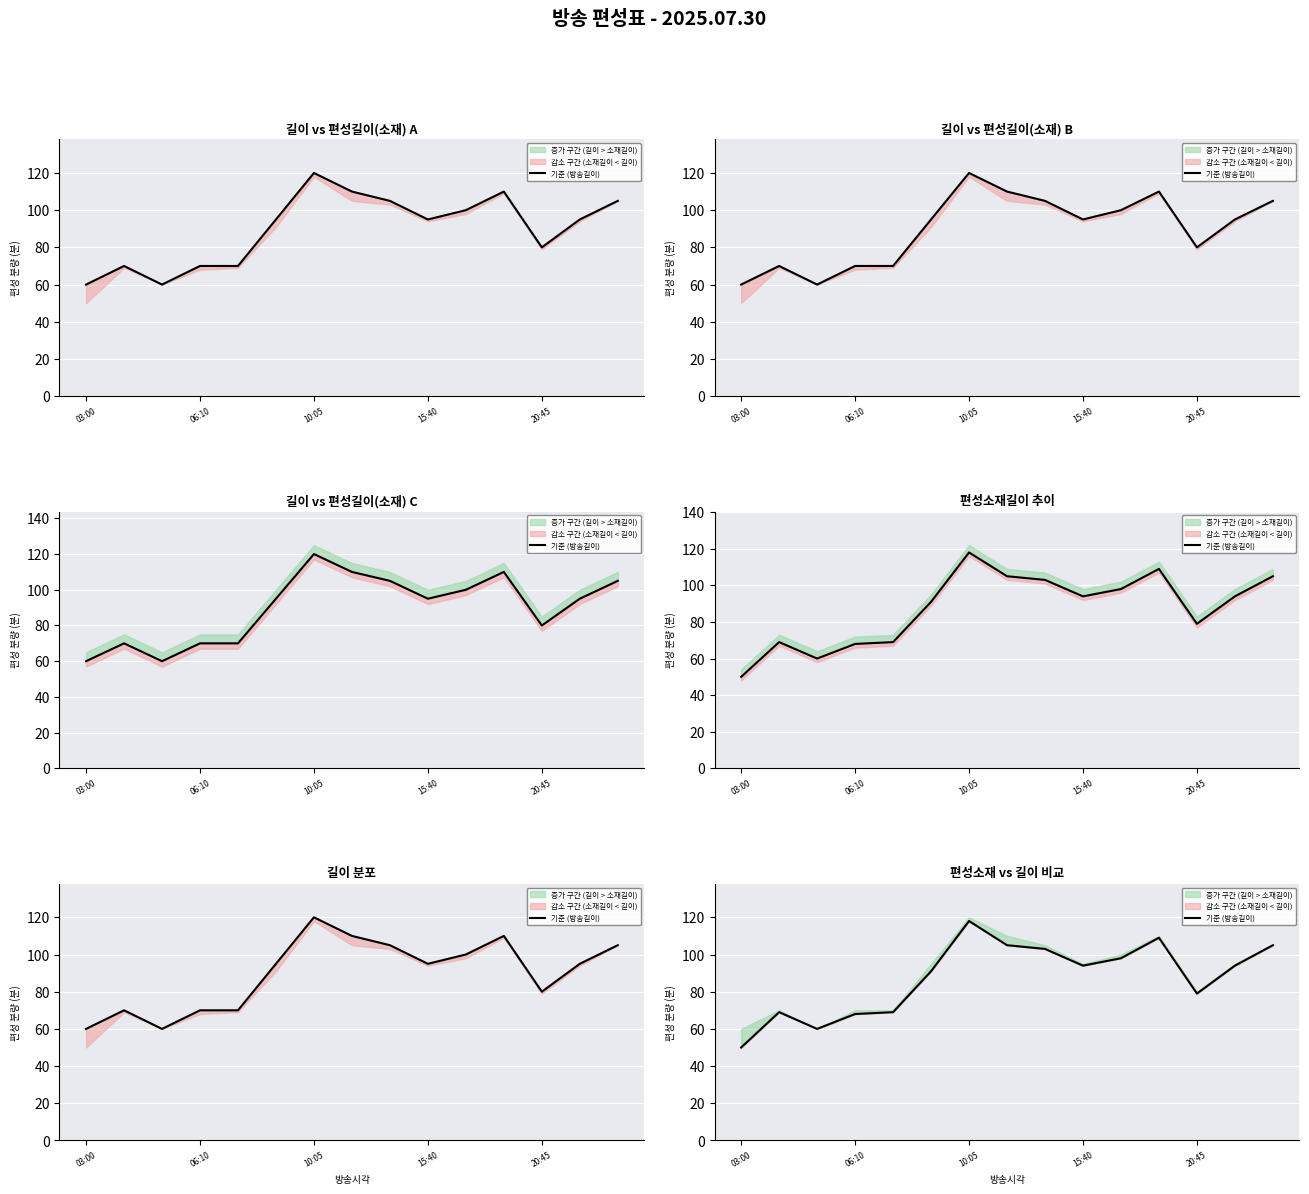

Reading right to left, extract all data points from this chart.

105	94	79	109	98	94	103	105	118	91	69	68	60	69	50